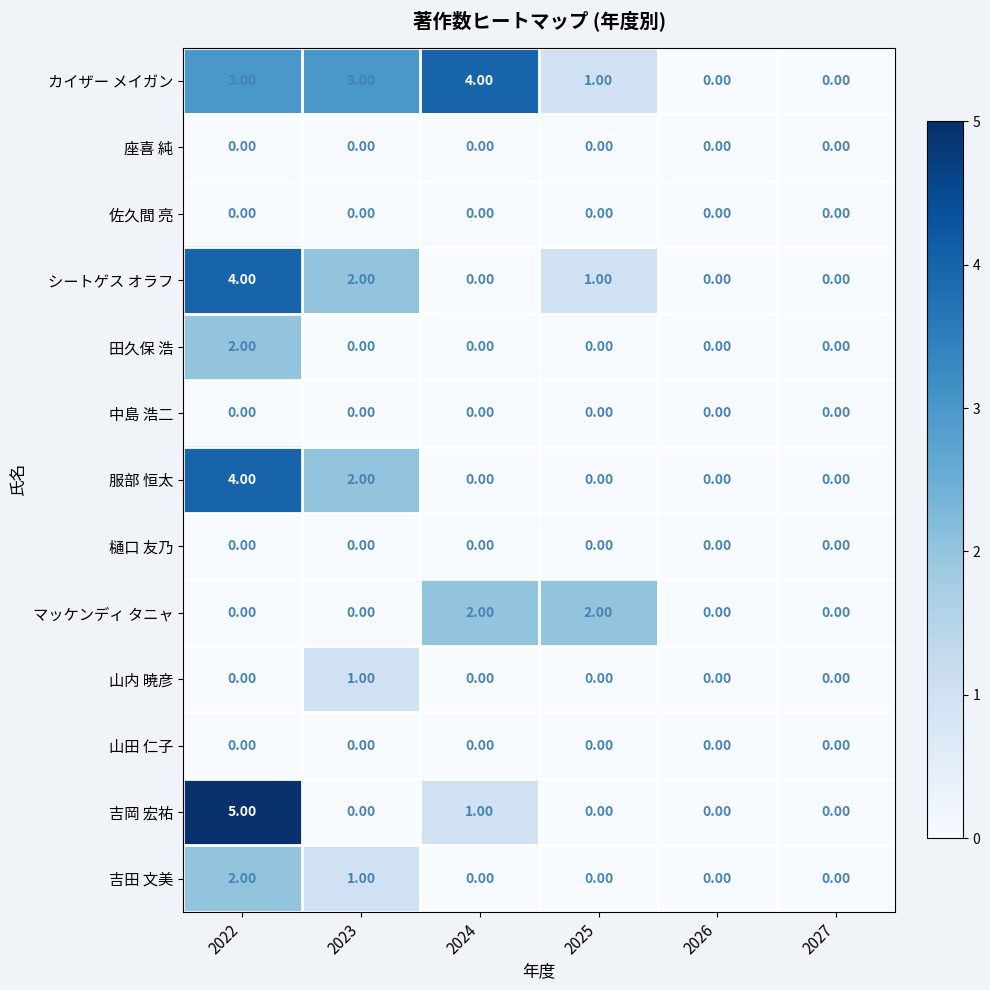

How many positive values does the 田久保 浩 series have?

1